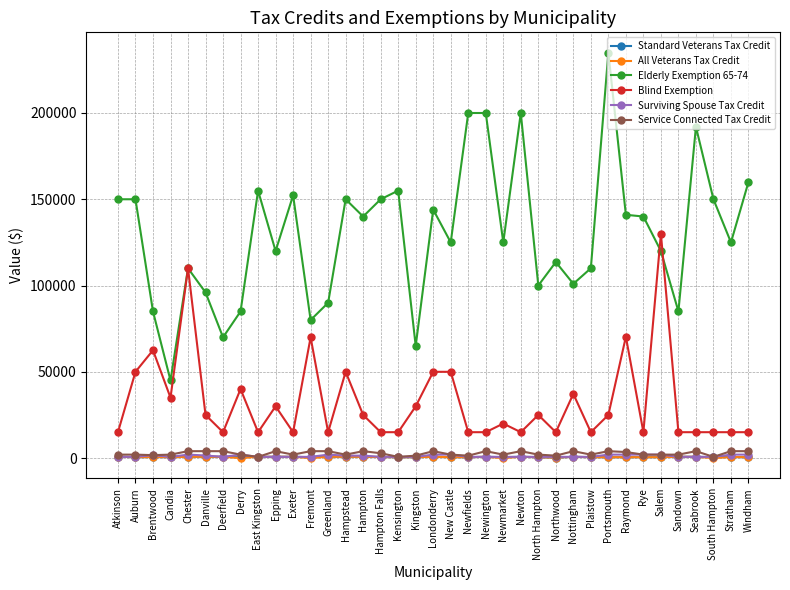

Which series ends up on top after the final intersection of Surviving Spouse Tax Credit and Standard Veterans Tax Credit?

Surviving Spouse Tax Credit